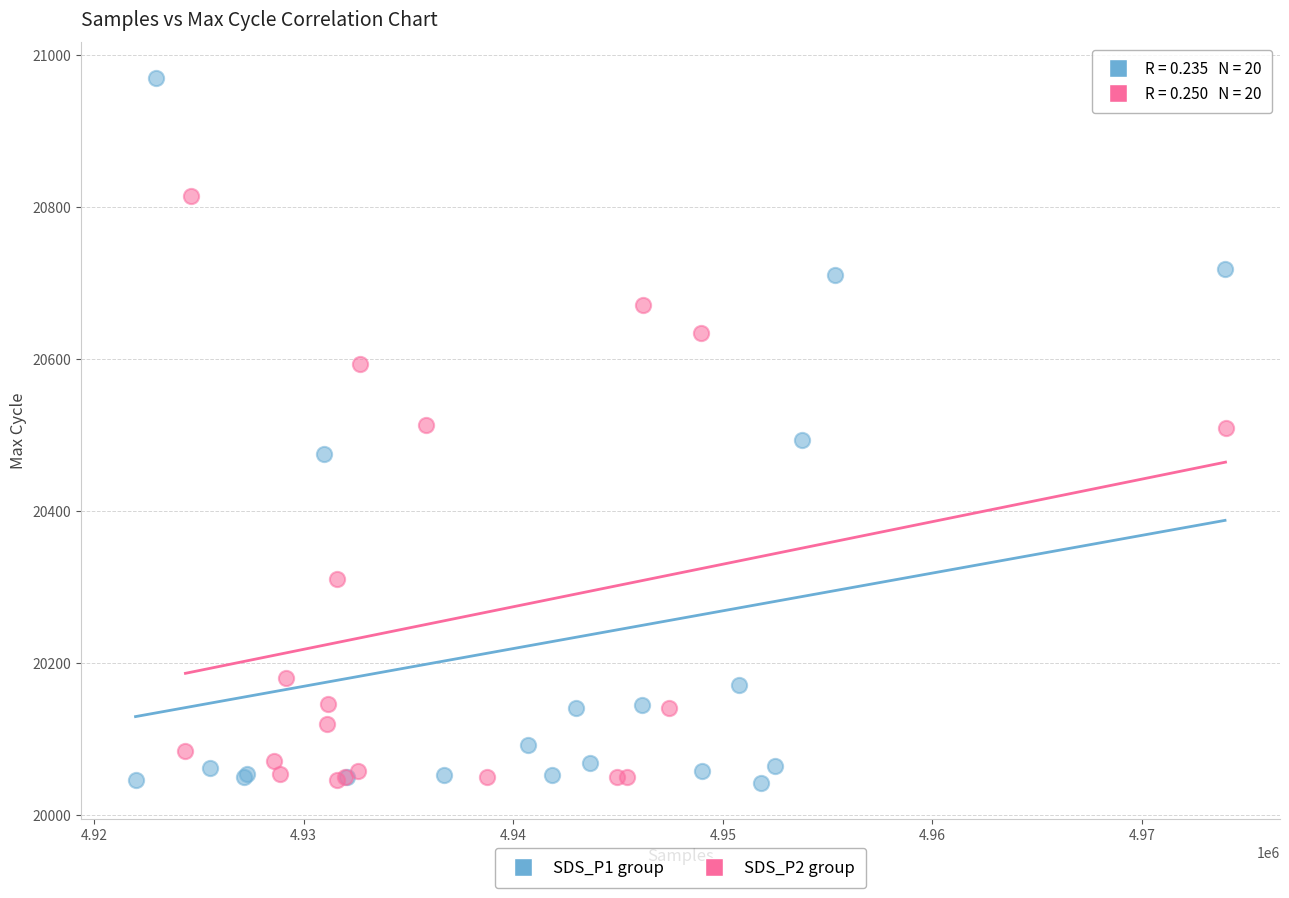

Which series reaches the maximum Y coordinate?

SDS_P1 group